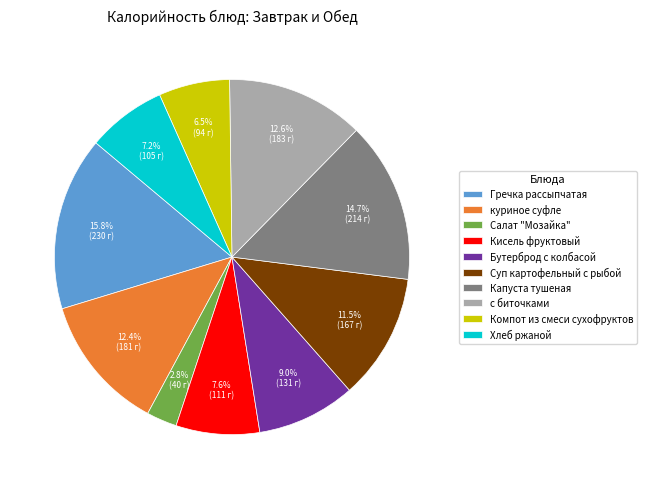

How many segments does this pie chart have?

10